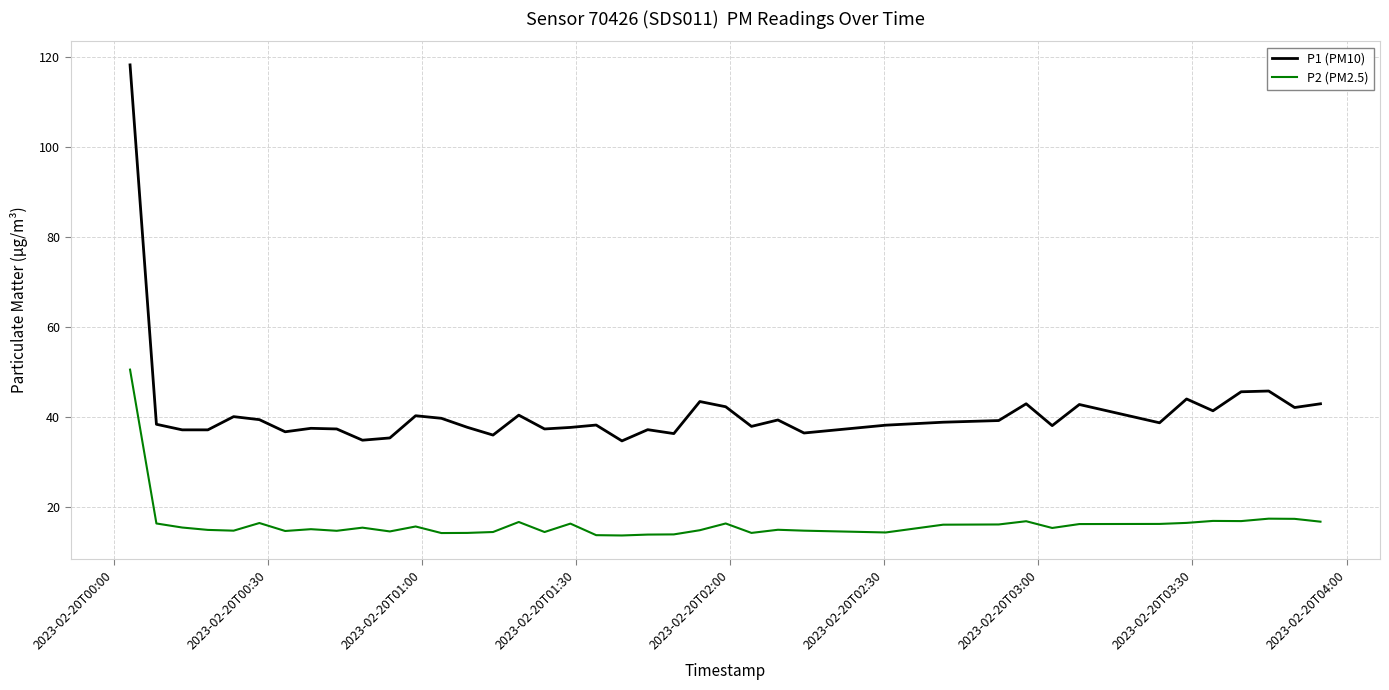

List the series in order of their overall mean, lowest first.

P2 (PM2.5), P1 (PM10)